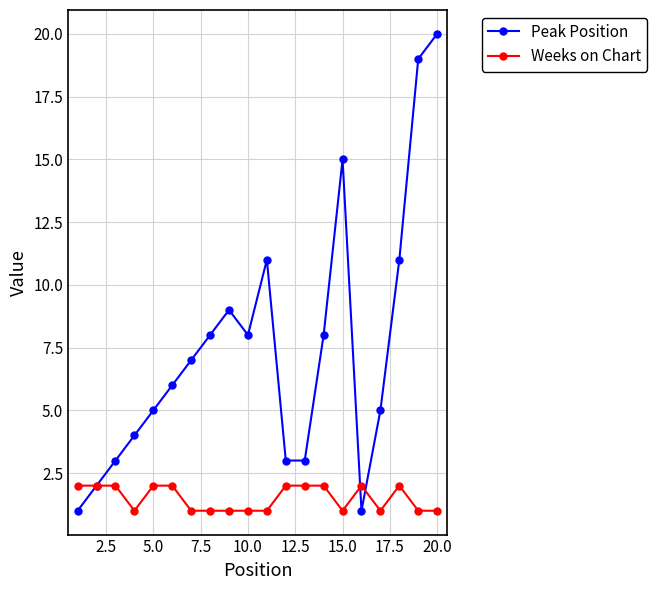

Does the chart display data point markers on the line(s)?

Yes